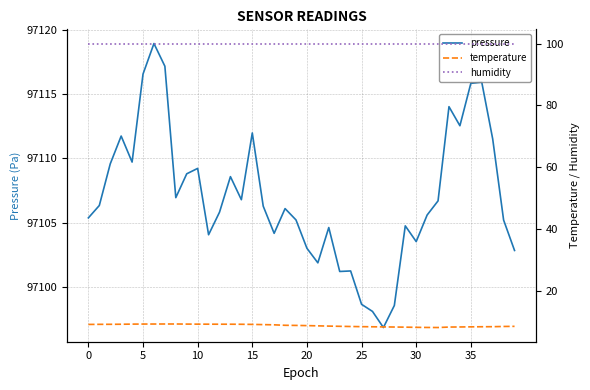

What is the lowest value of the pressure series?

97096.9